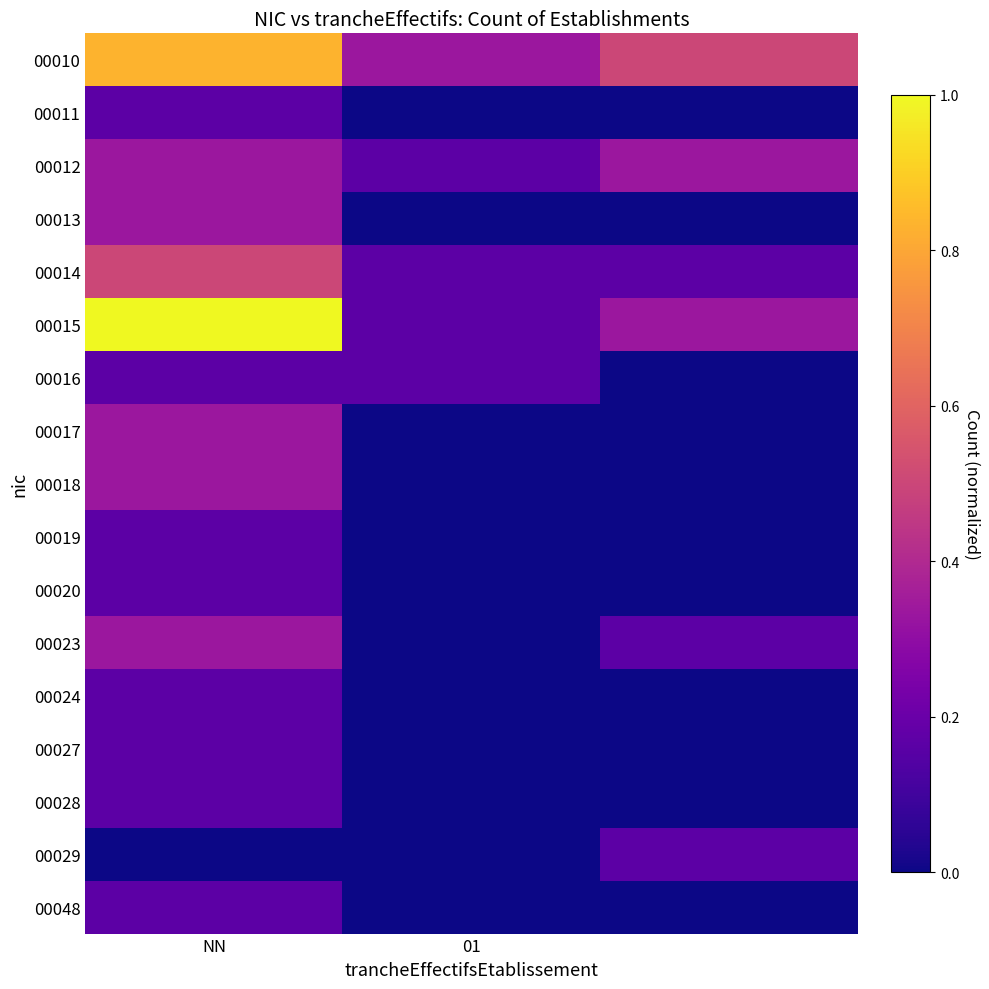

Which series has the widest spread of values?

00015